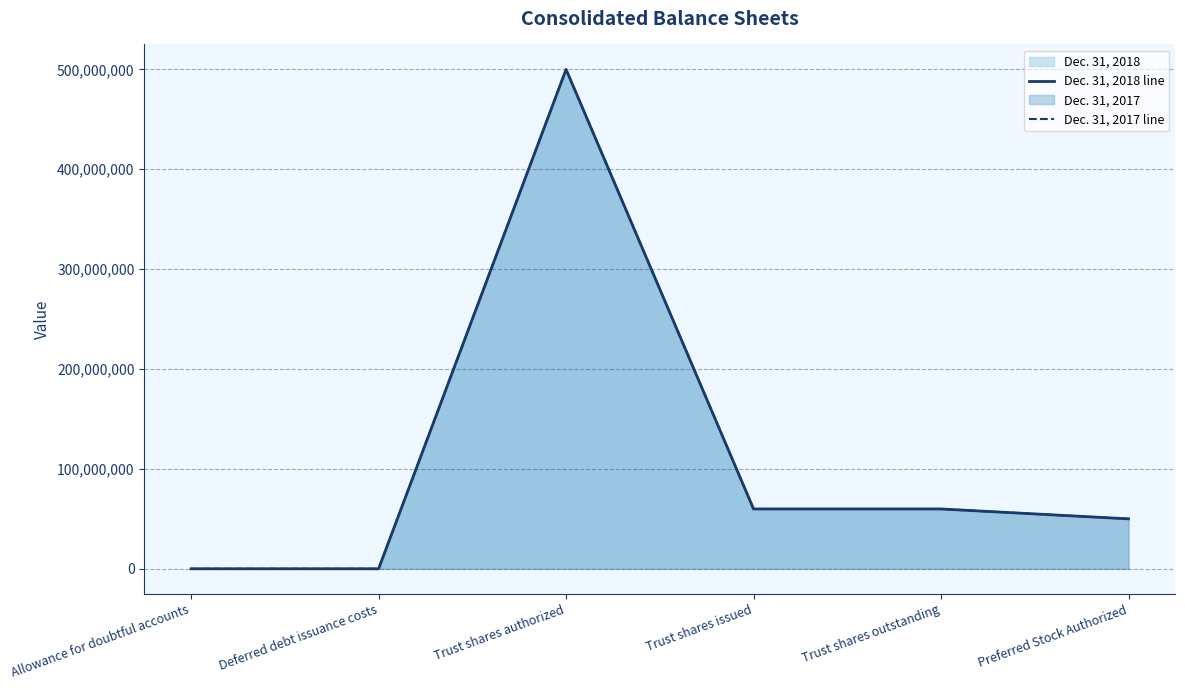

List the series in order of their overall mean, lowest first.

Dec. 31, 2017 line, Dec. 31, 2018 line